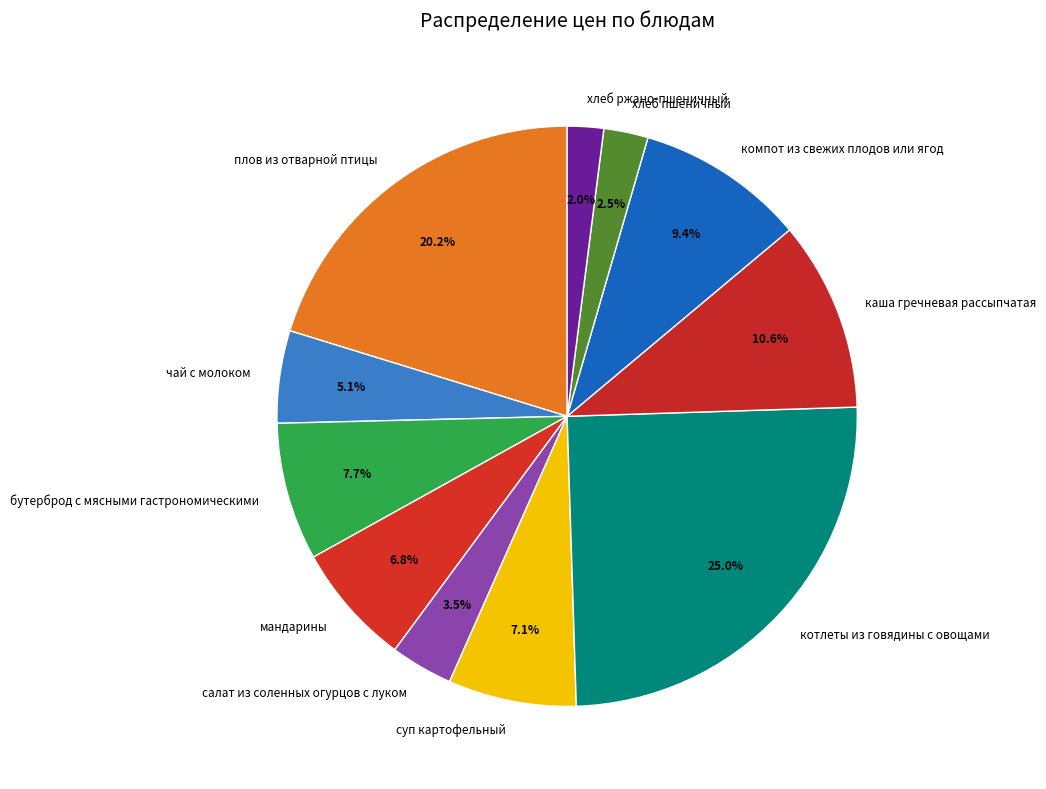

Which category has the biggest portion of the pie?

котлеты из говядины с овощами